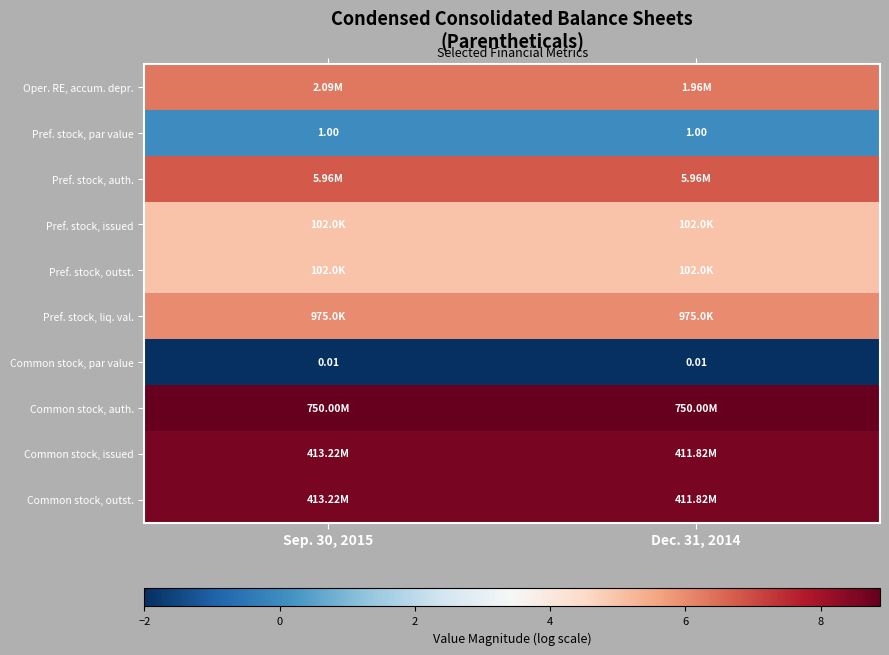

What is the average value of the Common stock, issued series?

8.6